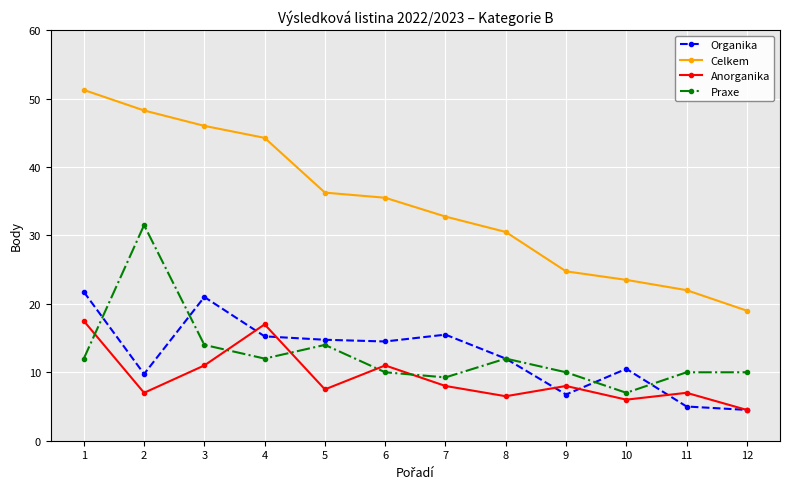

Is the value of Praxe at 12 greater than the value of Celkem at 5?

No